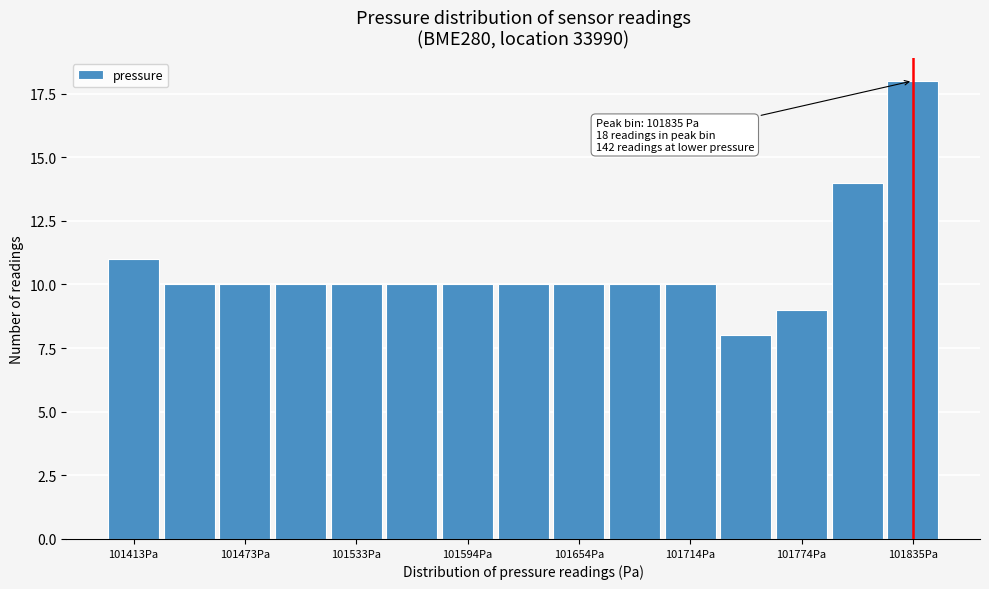

Around what value on the x-axis is the tallest bar? Give the approximate position of its centre, as read against the axis.

101840